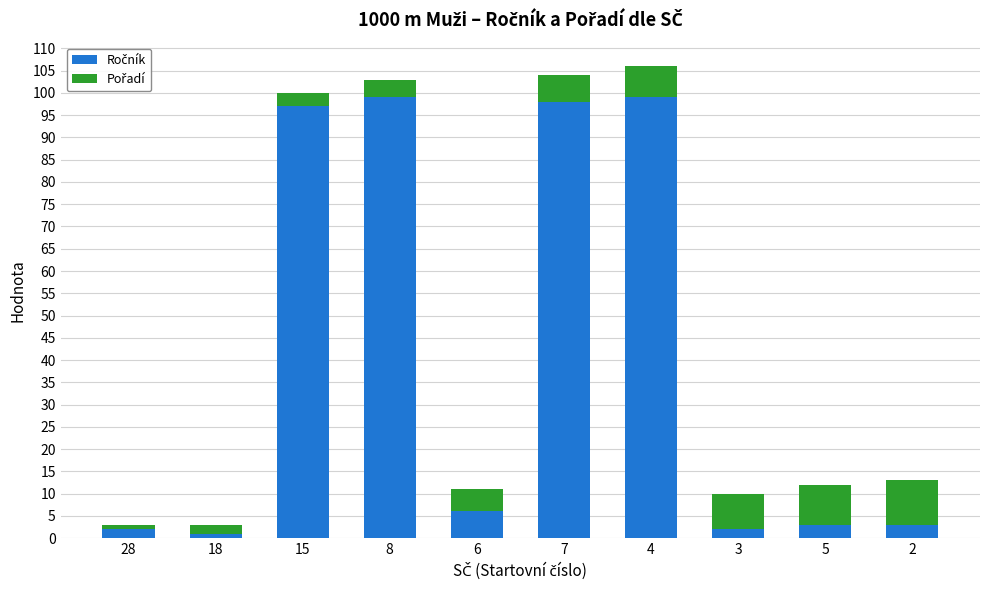

What is the minimum value for Ročník?

1